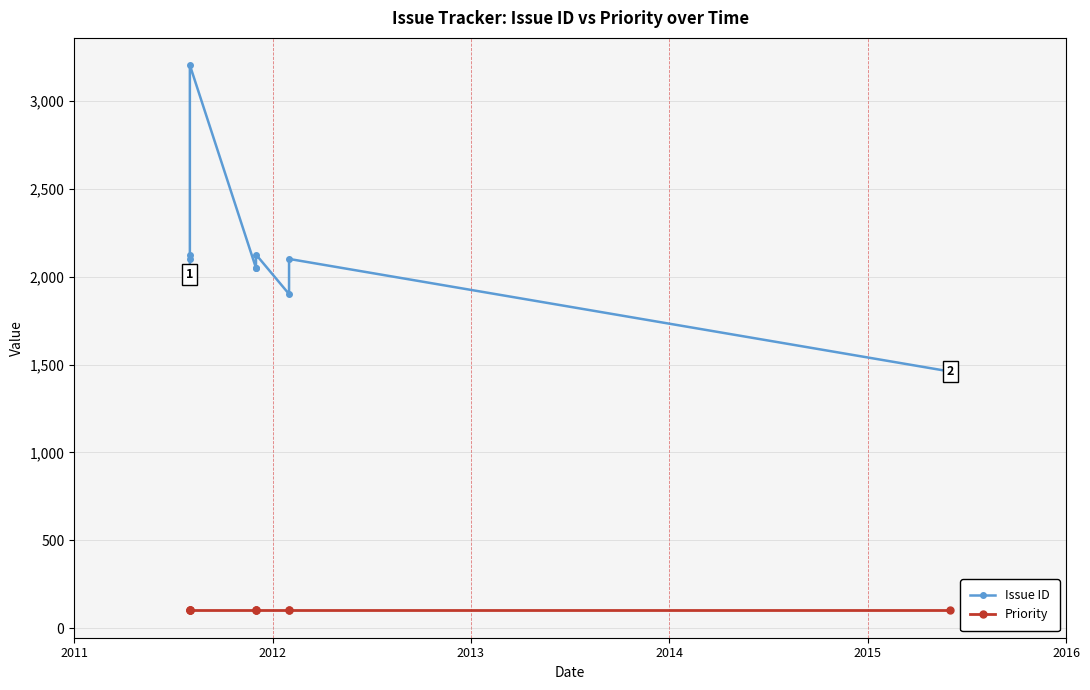

Which series has the largest total across all categories?

Issue ID